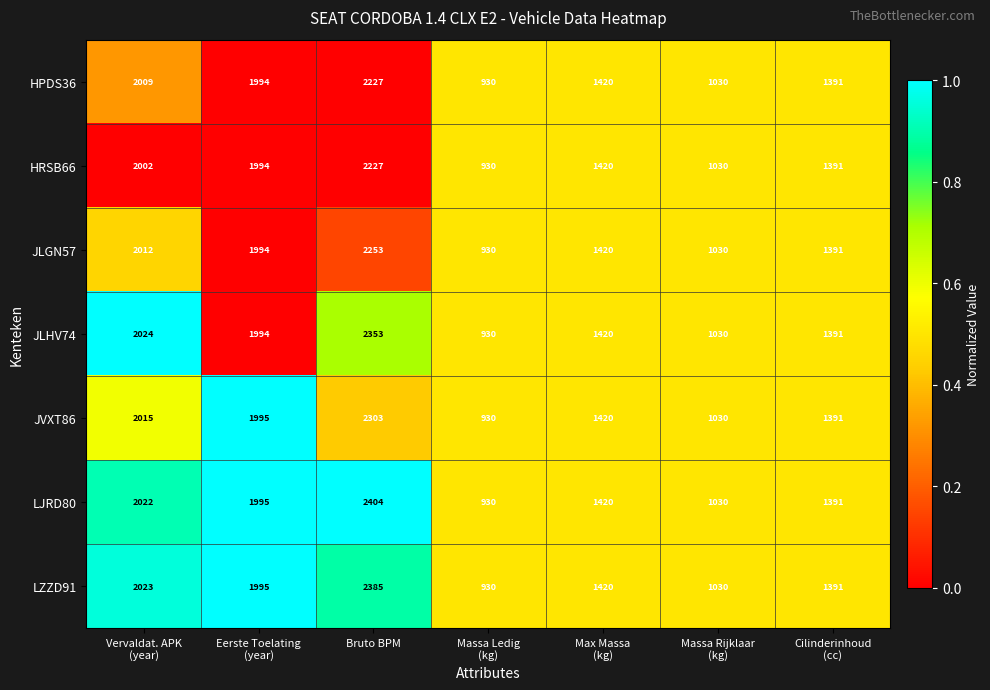

What is the average value of the JLGN57 series?

1576